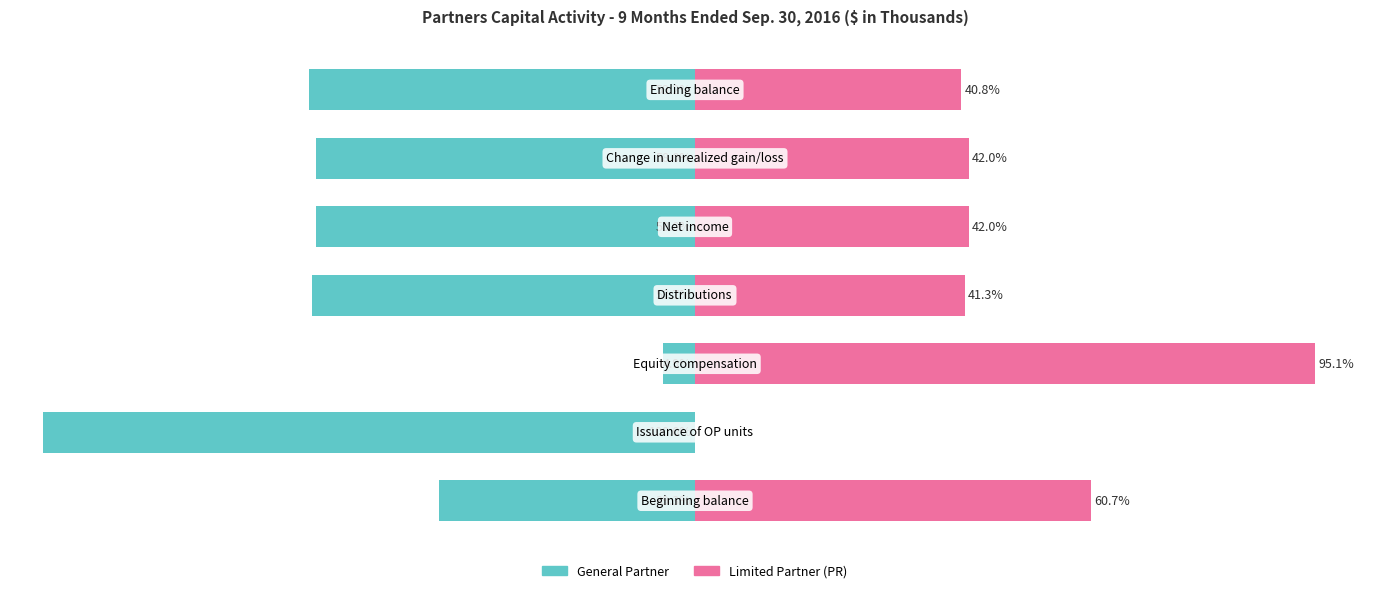

List the labels in order of General Partner value, smallest first.

1, 6, 3, 4, 5, 0, 2